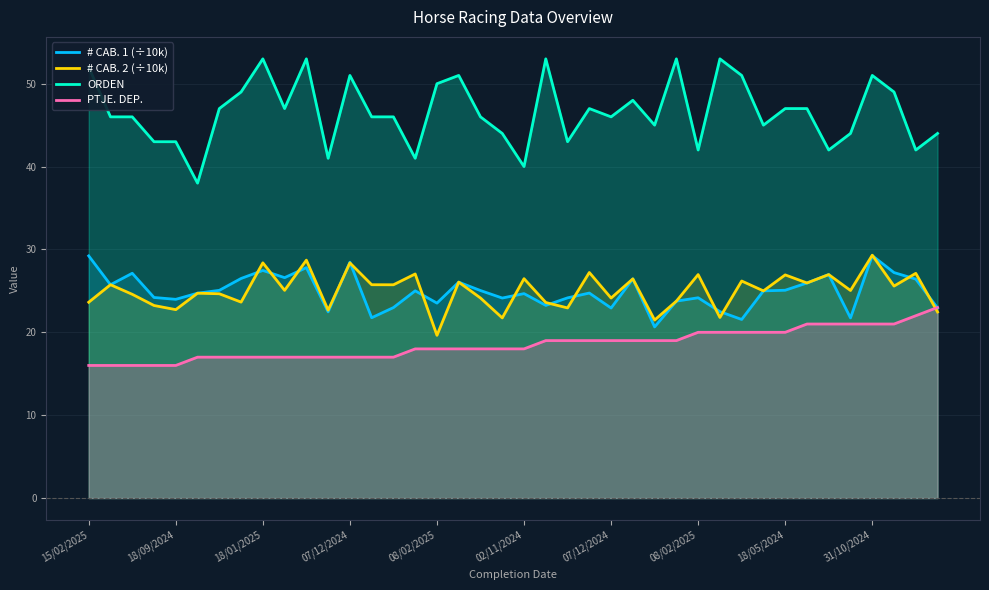

Which series has the largest total across all categories?

ORDEN